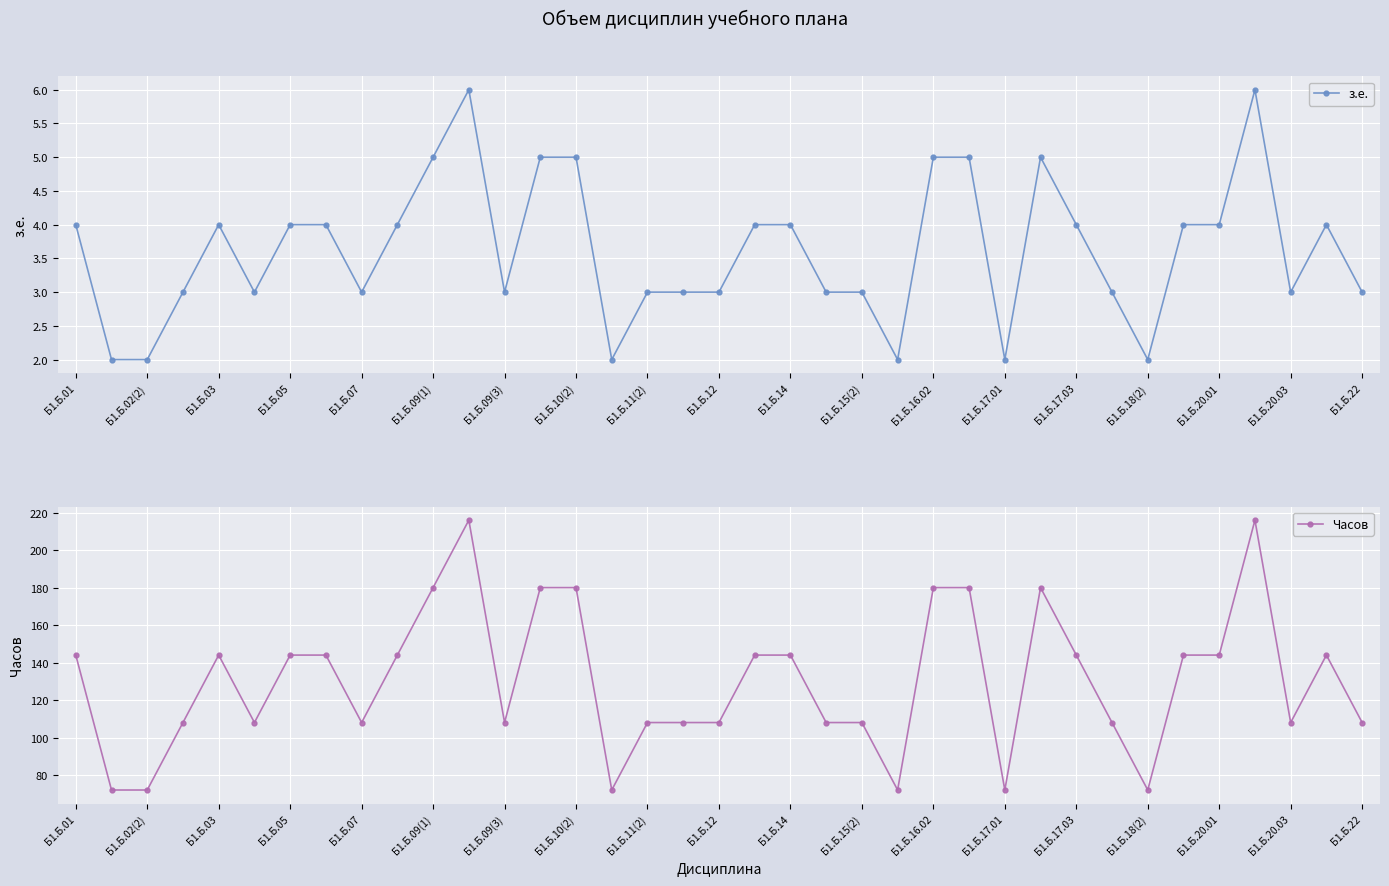

List the series in order of their peak value, highest first.

Часов, з.е.